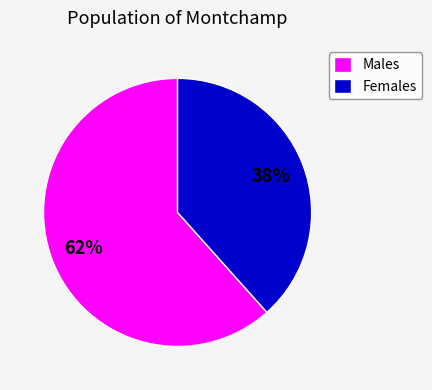

Which has a higher value, Males or Females?

Males